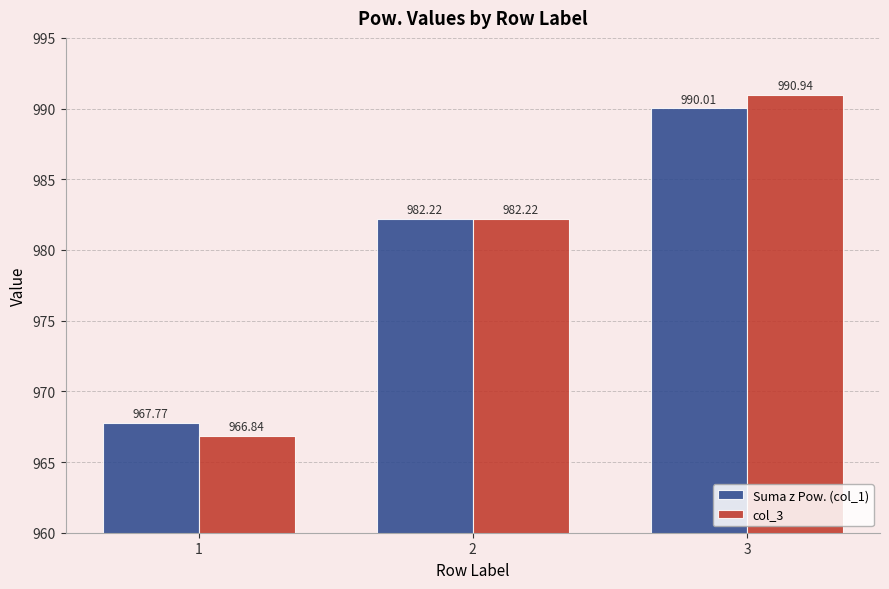

What is the sum of the col_3 values at 1 and 2?

1949.1